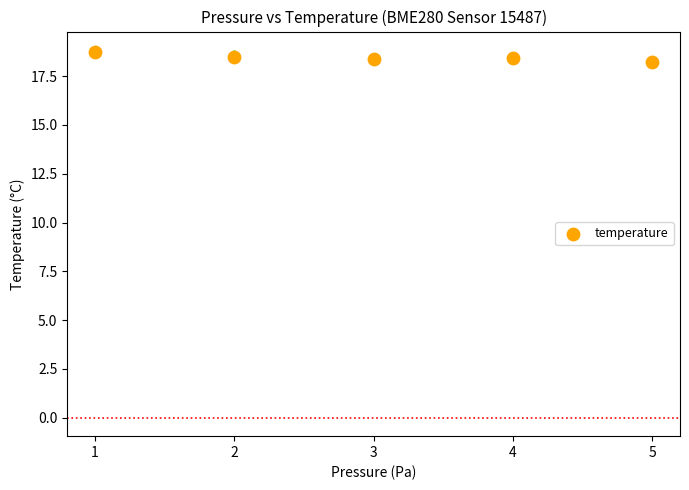

What is the average Y value?

18.5